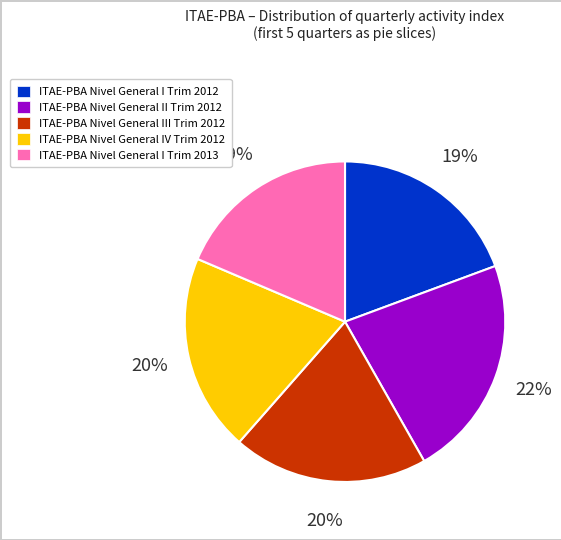

To the nearest percent, what is the difference between the ITAE-PBA Nivel General IV Trim 2012 and ITAE-PBA Nivel General I Trim 2012 slice percentages?

1%